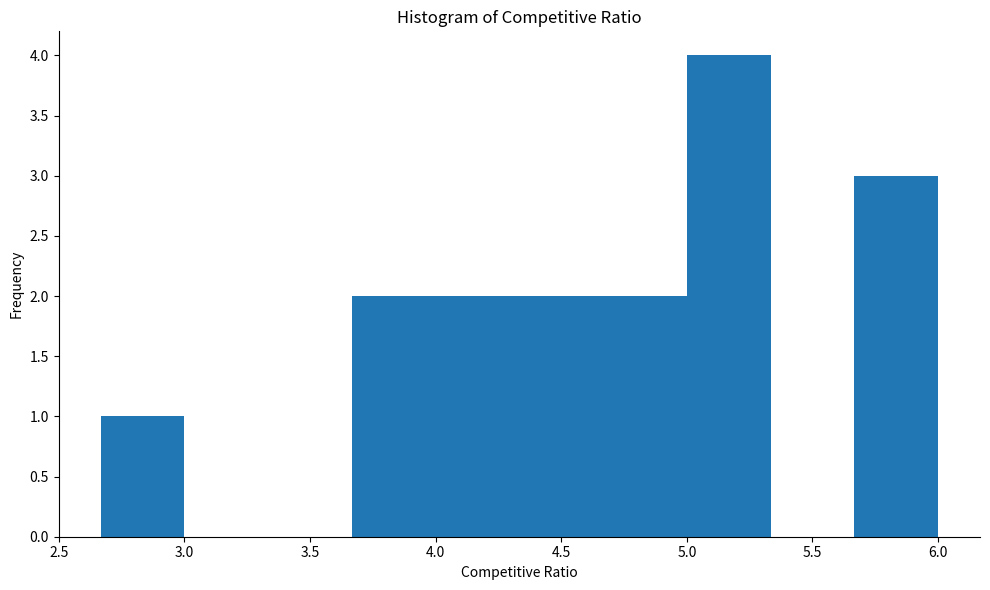

Which range on the x-axis has the tallest bar?

5.00 to 5.35